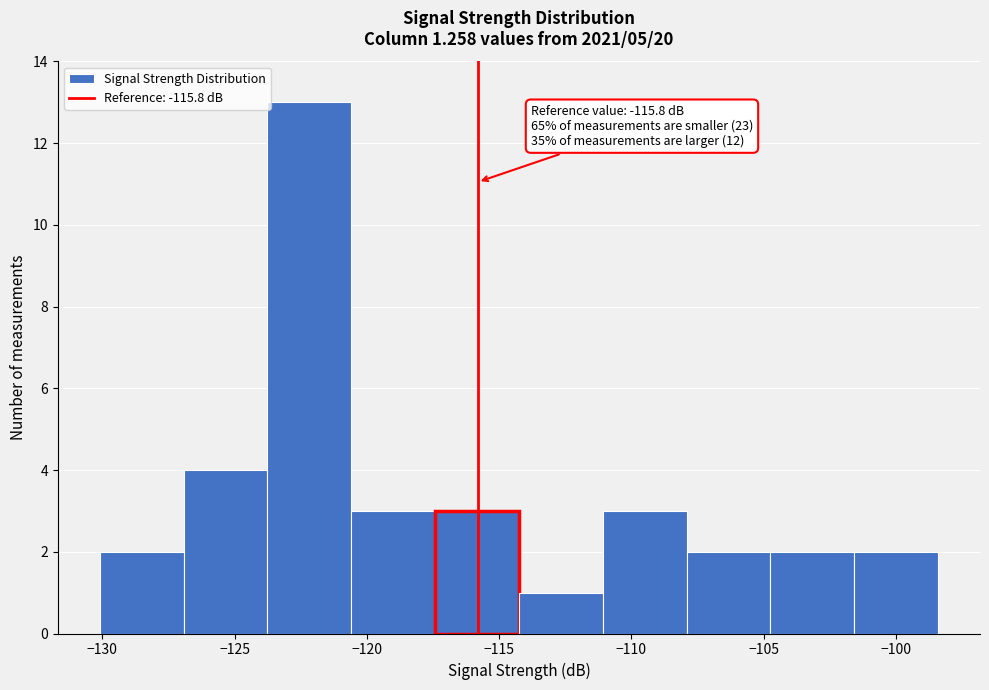

Over which range of the x-axis is the bar tallest?

-124.0 to -120.5